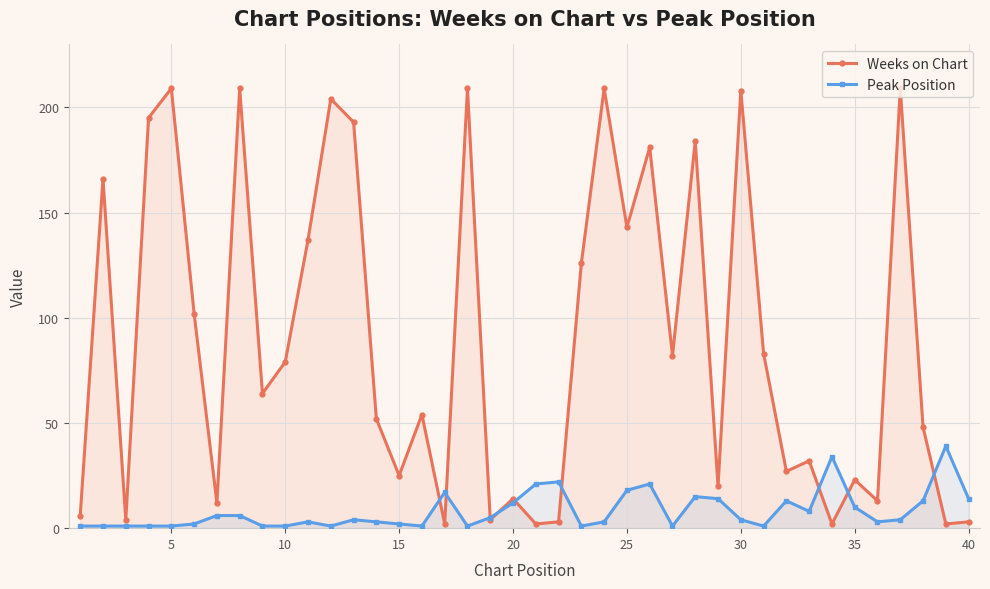

What is the maximum value shown in the chart?

209